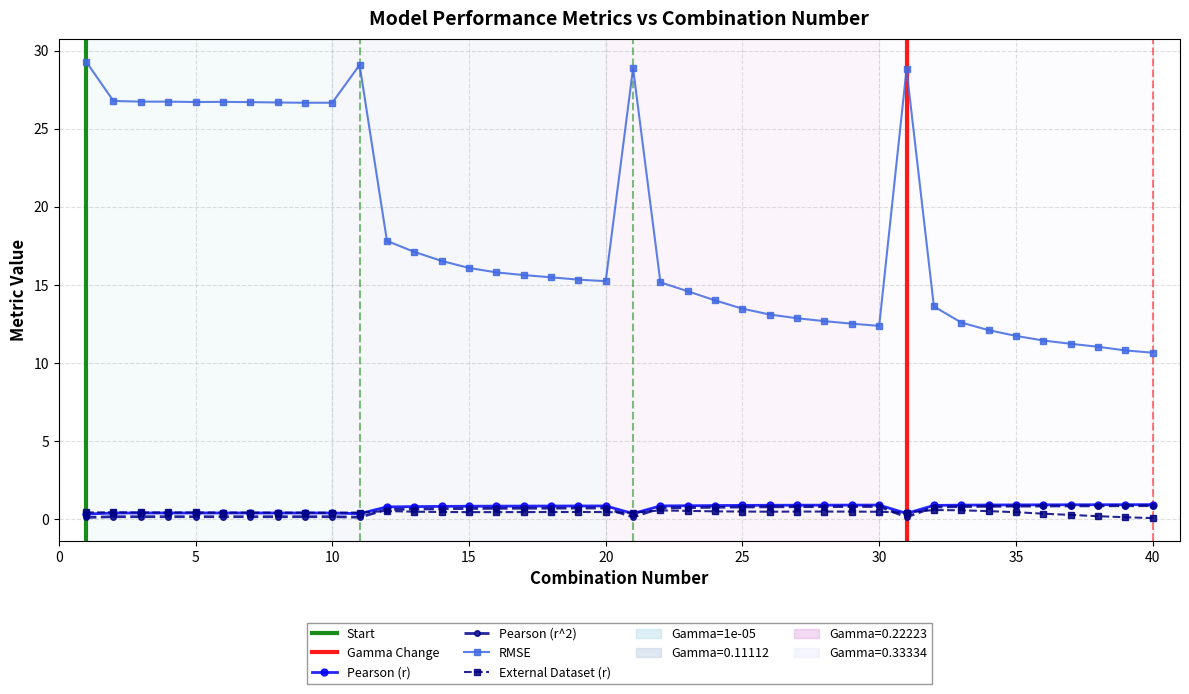

Reading right to left, what are all the values shown in this chart?

Pearson (r): 40=0.9	39=0.9	38=0.9	37=0.9	36=0.9	35=0.9	34=0.9	33=0.9	32=0.9	31=0.4	30=0.9	29=0.9	28=0.9	27=0.9	26=0.9	25=0.9	24=0.9	23=0.9	22=0.8	21=0.4	20=0.8	19=0.8	18=0.8	17=0.8	16=0.8	15=0.8	14=0.8	13=0.8	12=0.8	11=0.3	10=0.4	9=0.4	8=0.4	7=0.4	6=0.4	5=0.4	4=0.4	3=0.4	2=0.4	1=0.3
RMSE: 40=10.7	39=10.8	38=11.0	37=11.2	36=11.4	35=11.7	34=12.1	33=12.6	32=13.6	31=28.8	30=12.4	29=12.5	28=12.7	27=12.9	26=13.1	25=13.5	24=14.0	23=14.6	22=15.2	21=28.9	20=15.2	19=15.3	18=15.5	17=15.6	16=15.8	15=16.1	14=16.5	13=17.1	12=17.8	11=29.1	10=26.7	9=26.7	8=26.7	7=26.7	6=26.7	5=26.7	4=26.7	3=26.7	2=26.8	1=29.3
Pearson (r^2): 40=0.9	39=0.9	38=0.8	37=0.8	36=0.8	35=0.8	34=0.8	33=0.8	32=0.8	31=0.1	30=0.8	29=0.8	28=0.8	27=0.8	26=0.8	25=0.8	24=0.8	23=0.7	22=0.7	21=0.1	20=0.7	19=0.7	18=0.7	17=0.7	16=0.7	15=0.7	14=0.7	13=0.6	12=0.6	11=0.1	10=0.2	9=0.2	8=0.2	7=0.2	6=0.2	5=0.2	4=0.2	3=0.2	2=0.2	1=0.1
External Dataset (r): 40=0.1	39=0.1	38=0.2	37=0.3	36=0.3	35=0.4	34=0.5	33=0.6	32=0.6	31=0.4	30=0.5	29=0.5	28=0.5	27=0.5	26=0.5	25=0.5	24=0.5	23=0.5	22=0.6	21=0.4	20=0.5	19=0.5	18=0.5	17=0.4	16=0.4	15=0.4	14=0.5	13=0.5	12=0.5	11=0.4	10=0.4	9=0.4	8=0.4	7=0.4	6=0.4	5=0.4	4=0.4	3=0.4	2=0.4	1=0.4